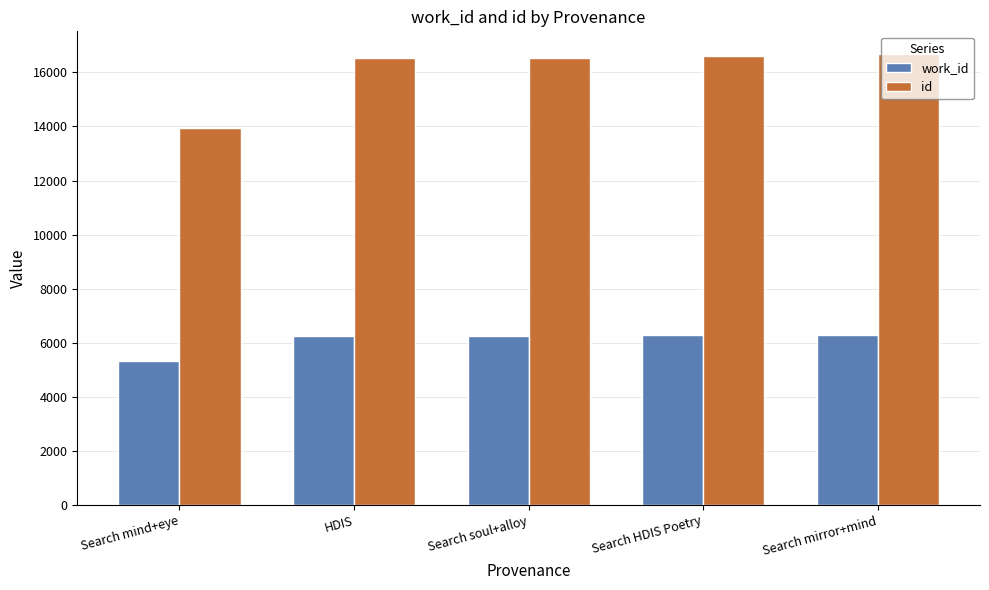

Where is id nearest to the value 15324?

Search soul+alloy